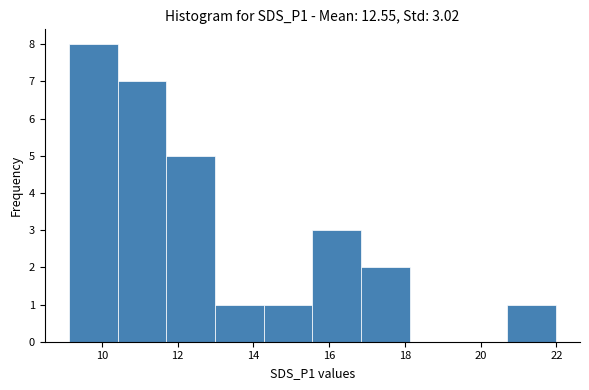

Over which range of the x-axis is the bar tallest?

9.2 to 10.4